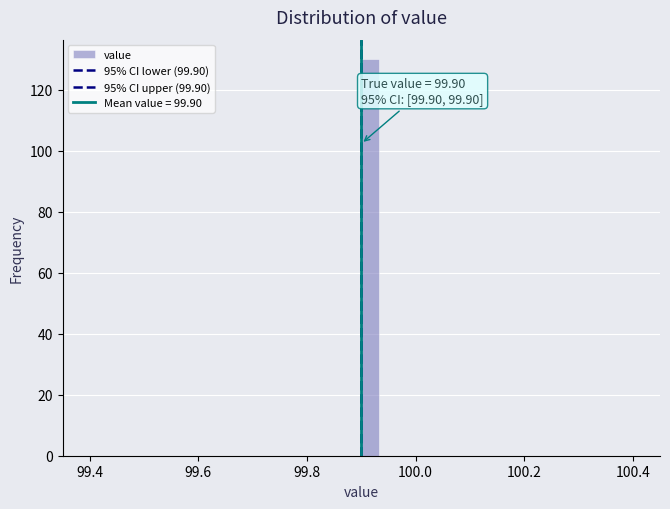

Around what value on the x-axis is the tallest bar? Give the approximate position of its centre, as read against the axis.

99.92